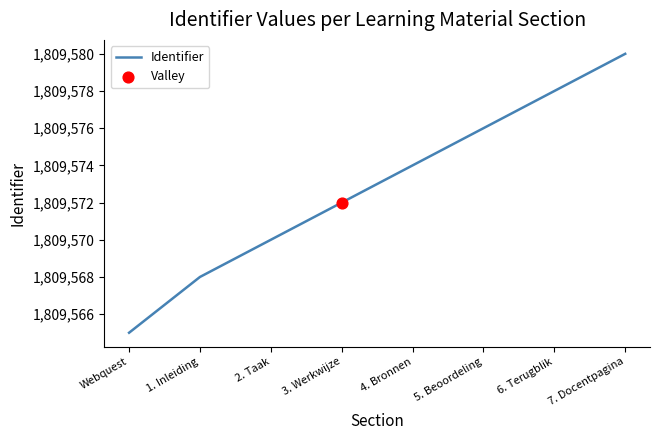

What is the change in value from Webquest to 3. Werkwijze?

+7